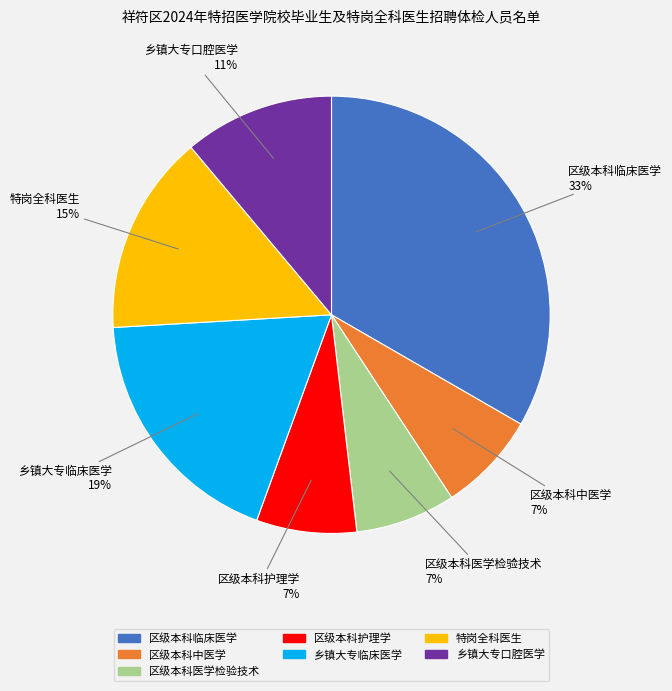

Combined, do 区级本科护理学 and 乡镇大专临床医学 account for over 50%?

No